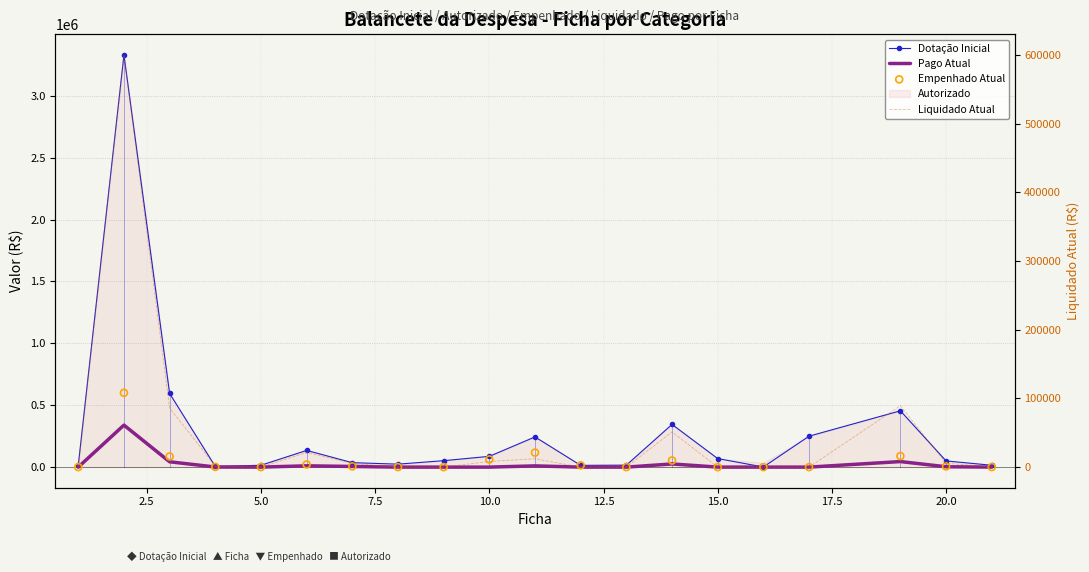

Is the value of Empenhado Atual at 11 greater than the value of Dotação Inicial at 0.0?

No